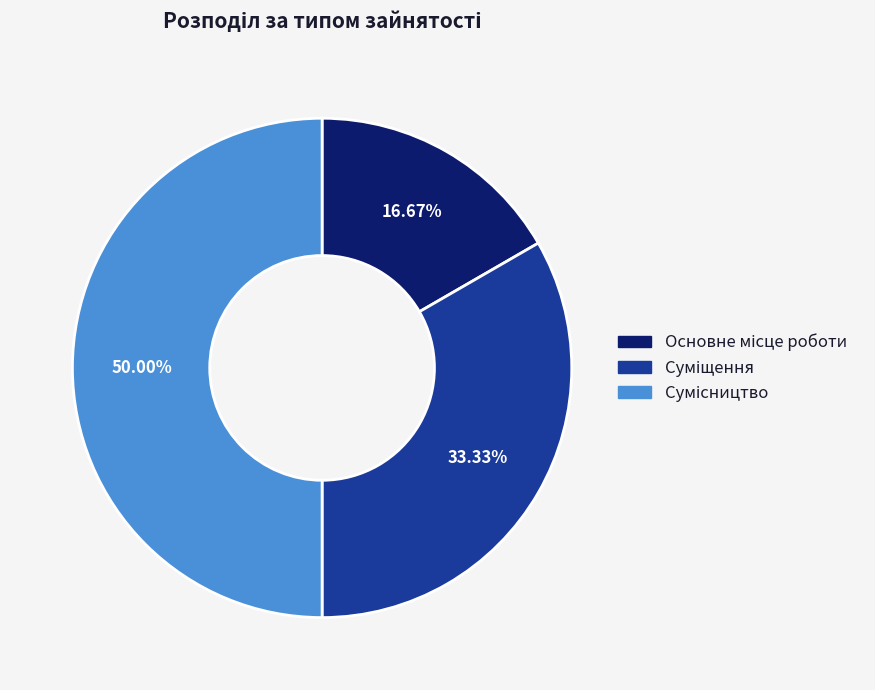

To the nearest percent, what is the difference between the Основне місце роботи and Сумісництво slice percentages?

33%